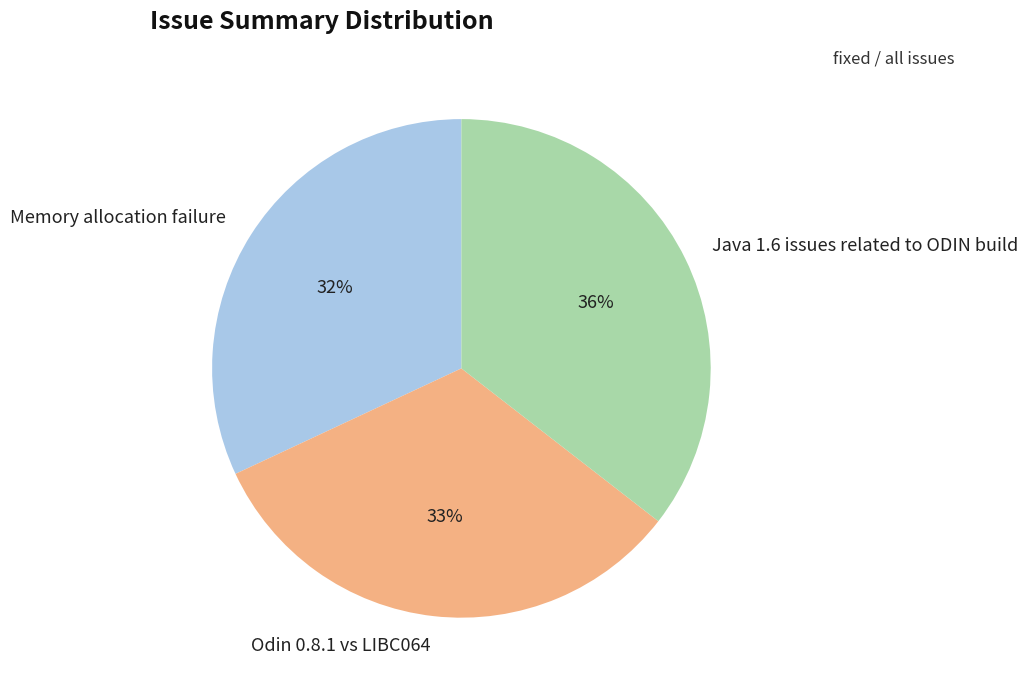

To the nearest percent, what is the difference between the Odin 0.8.1 vs LIBC064 and Java 1.6 issues related to ODIN build slice percentages?

3%